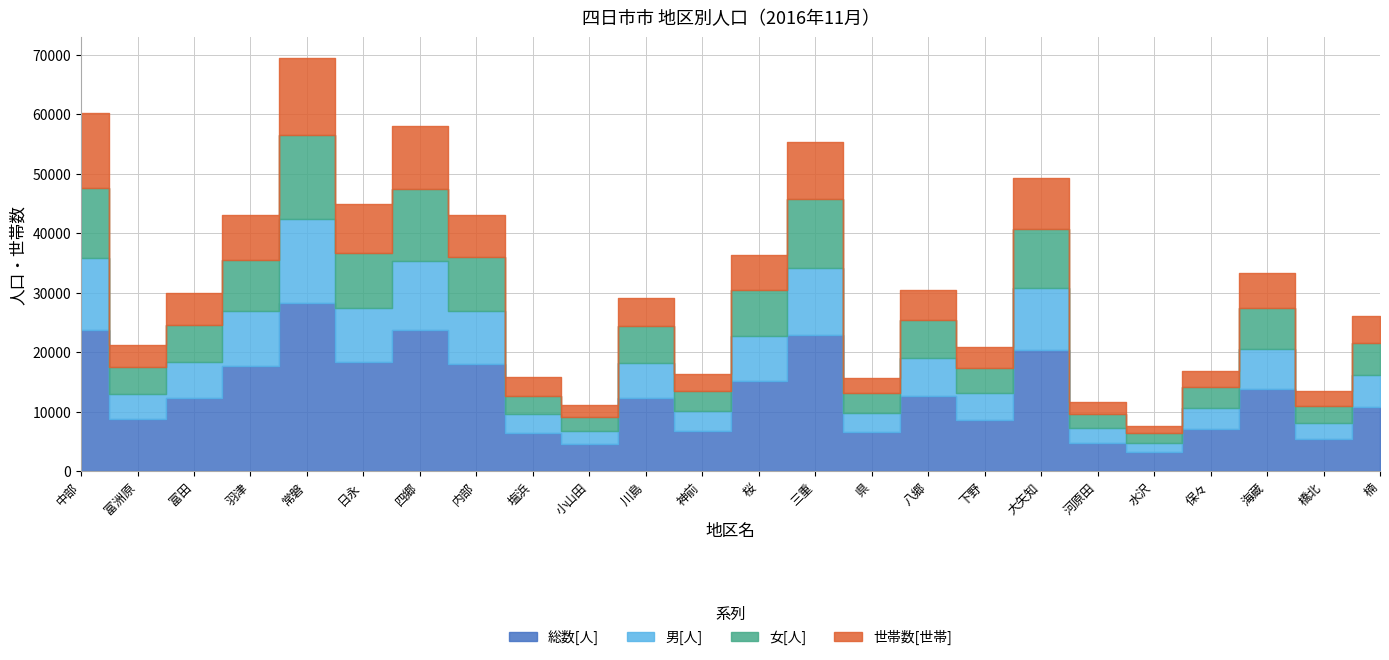

Reading left to right, extract all data points from this chart.

総数[人]: 中部=23805	富洲原=8741	富田=12256	羽津=17714	常磐=28221	日永=18302	四郷=23699	内部=17964	塩浜=6354	小山田=4598	川島=12237	神前=6779	桜=15235	三重=22873	県=6609	八郷=12666	下野=8683	大矢知=20335	河原田=4805	水沢=3233	保々=7094	海蔵=13741	橋北=5473	楠=10814
男[人]: 中部=12001	富洲原=4318	富田=6102	羽津=9173	常磐=14176	日永=9059	四郷=11593	内部=9007	塩浜=3223	小山田=2177	川島=5959	神前=3298	桜=7426	三重=11289	県=3209	八郷=6346	下野=4406	大矢知=10395	河原田=2405	水沢=1580	保々=3579	海蔵=6832	橋北=2634	楠=5405
女[人]: 中部=11804	富洲原=4423	富田=6154	羽津=8541	常磐=14045	日永=9243	四郷=12106	内部=8957	塩浜=3131	小山田=2421	川島=6278	神前=3481	桜=7809	三重=11584	県=3400	八郷=6320	下野=4277	大矢知=9940	河原田=2400	水沢=1653	保々=3515	海蔵=6909	橋北=2839	楠=5409
世帯数[世帯]: 中部=12539	富洲原=3780	富田=5428	羽津=7602	常磐=12991	日永=8258	四郷=10524	内部=7138	塩浜=3082	小山田=1913	川島=4645	神前=2780	桜=5902	三重=9531	県=2489	八郷=5038	下野=3588	大矢知=8605	河原田=2053	水沢=1152	保々=2694	海蔵=5803	橋北=2611	楠=4497